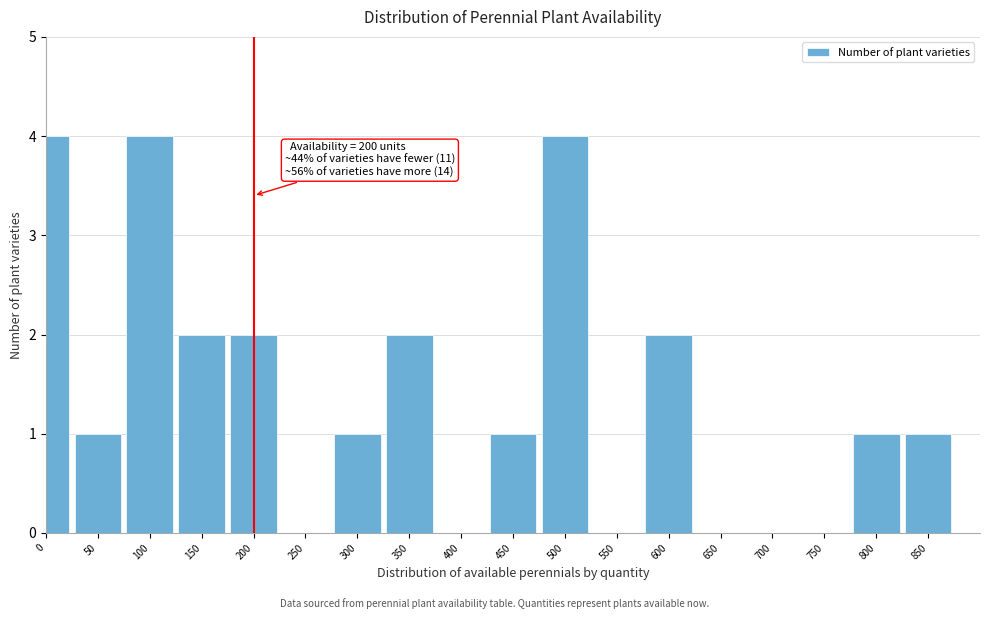

Reading right to left, what are all the values shown in this chart?

850=1	800=1	750=0	700=0	650=0	600=2	550=0	500=4	450=1	400=0	350=2	300=1	250=0	200=2	150=2	100=4	50=1	0=4